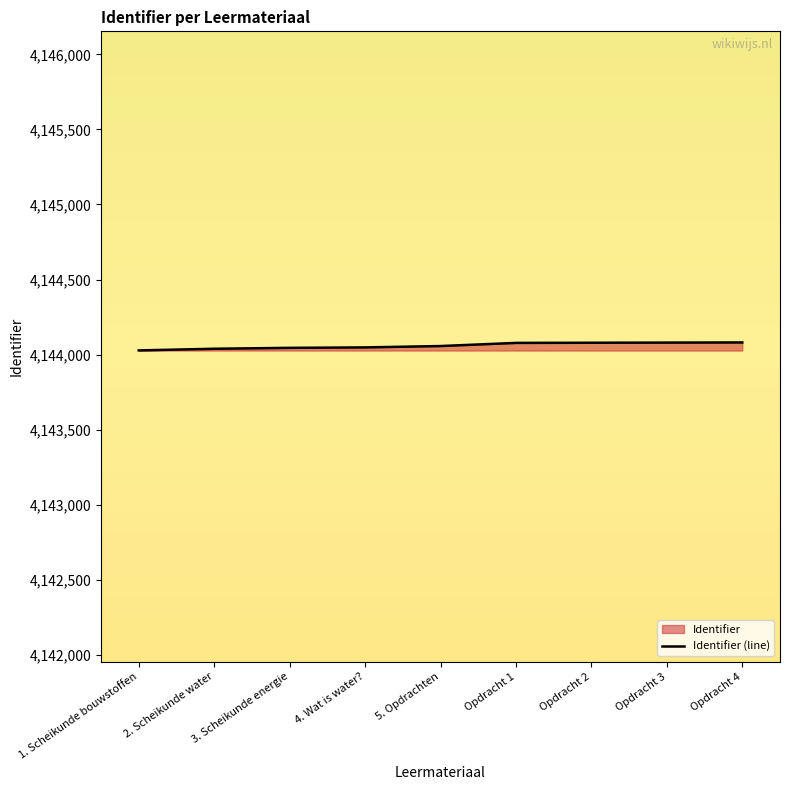

How many values exceed 4144057?

4